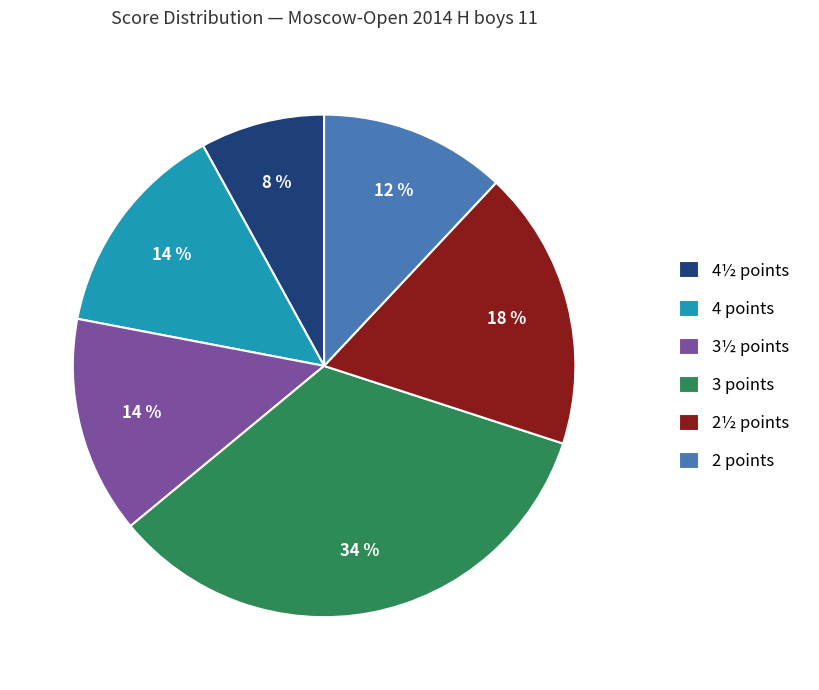

Which slice is the largest?

3 points